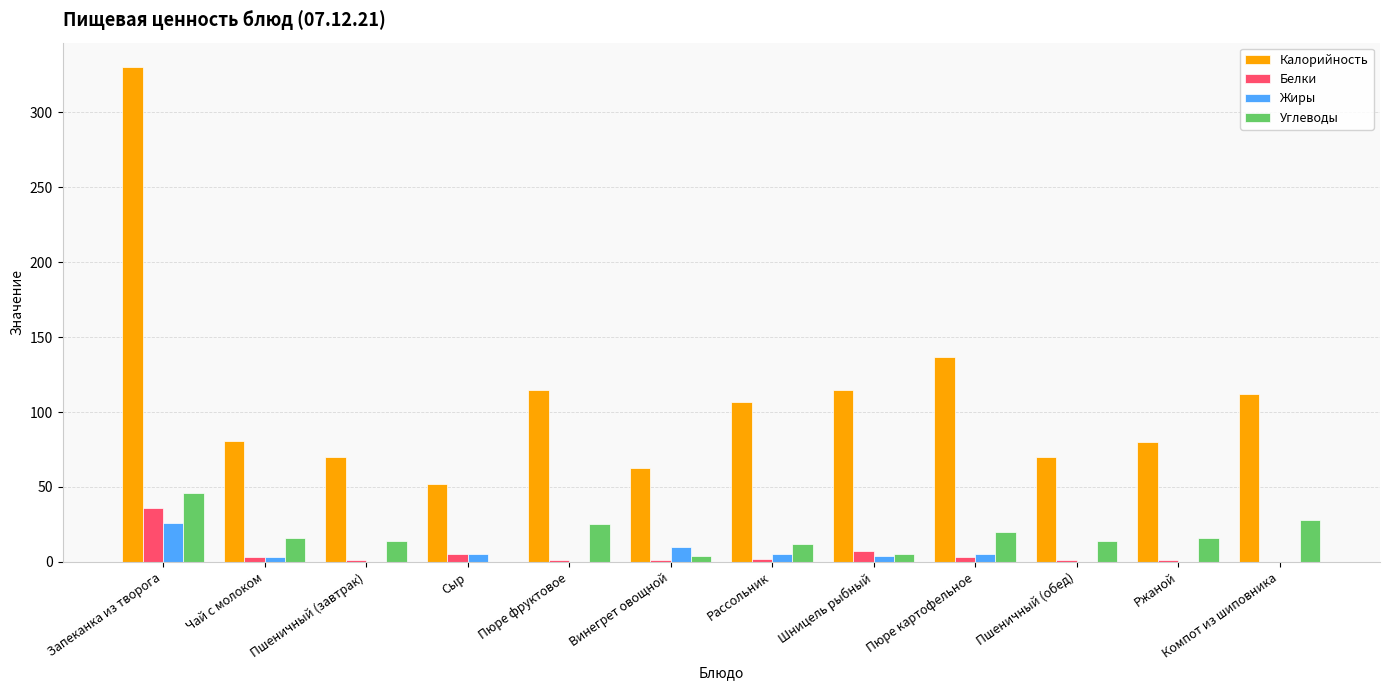

The value of Калорийность at Пюре фруктовое is 163. True or false?

False